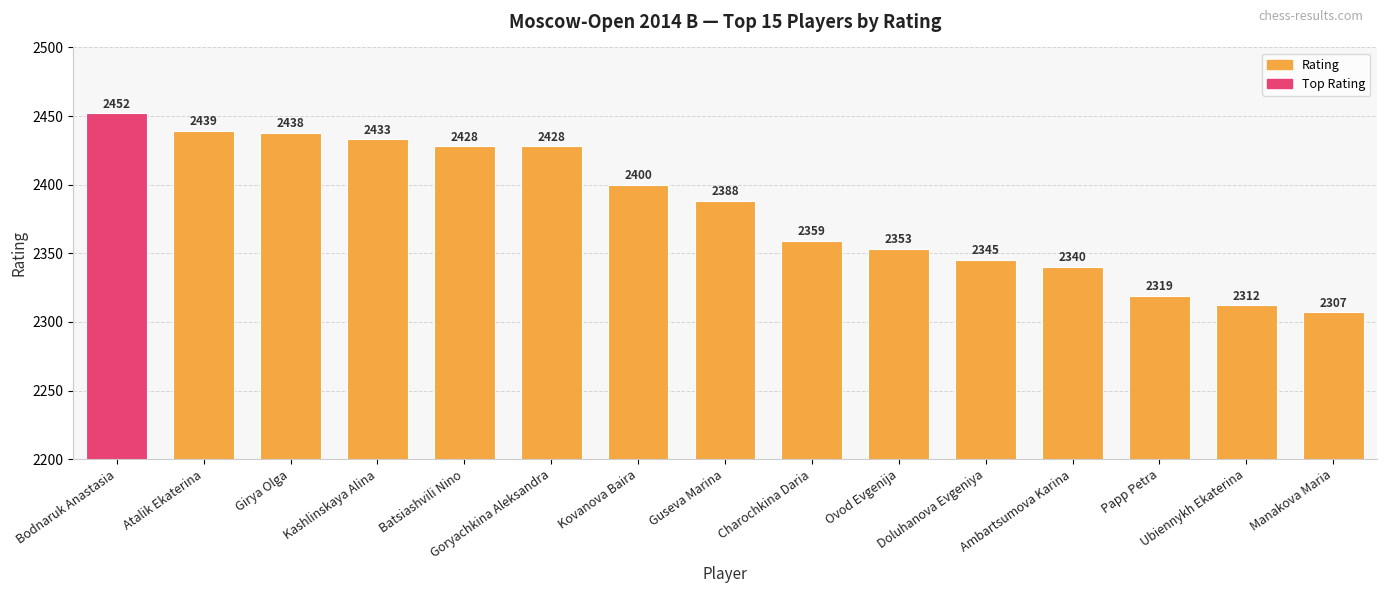

How many distinct data groups are displayed?

1